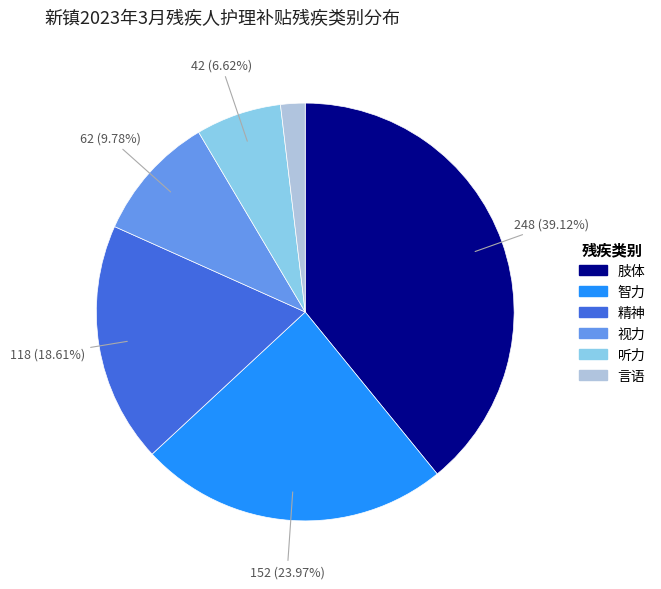

The 精神 slice represents 33% of the pie. True or false?

False